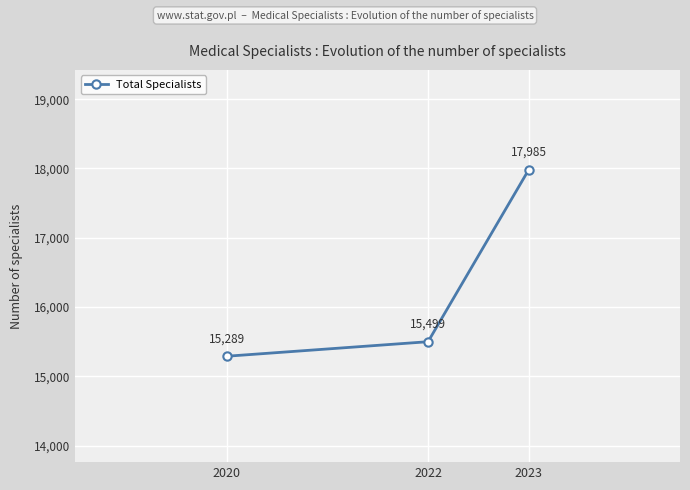

List the labels in order of value, smallest first.

2020, 2022, 2023